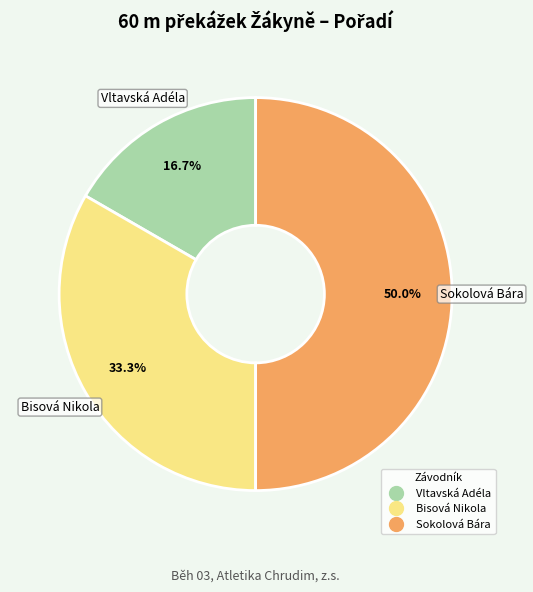

What is the ratio of the value at Sokolová Bára to the value at Vltavská Adéla?

3.0